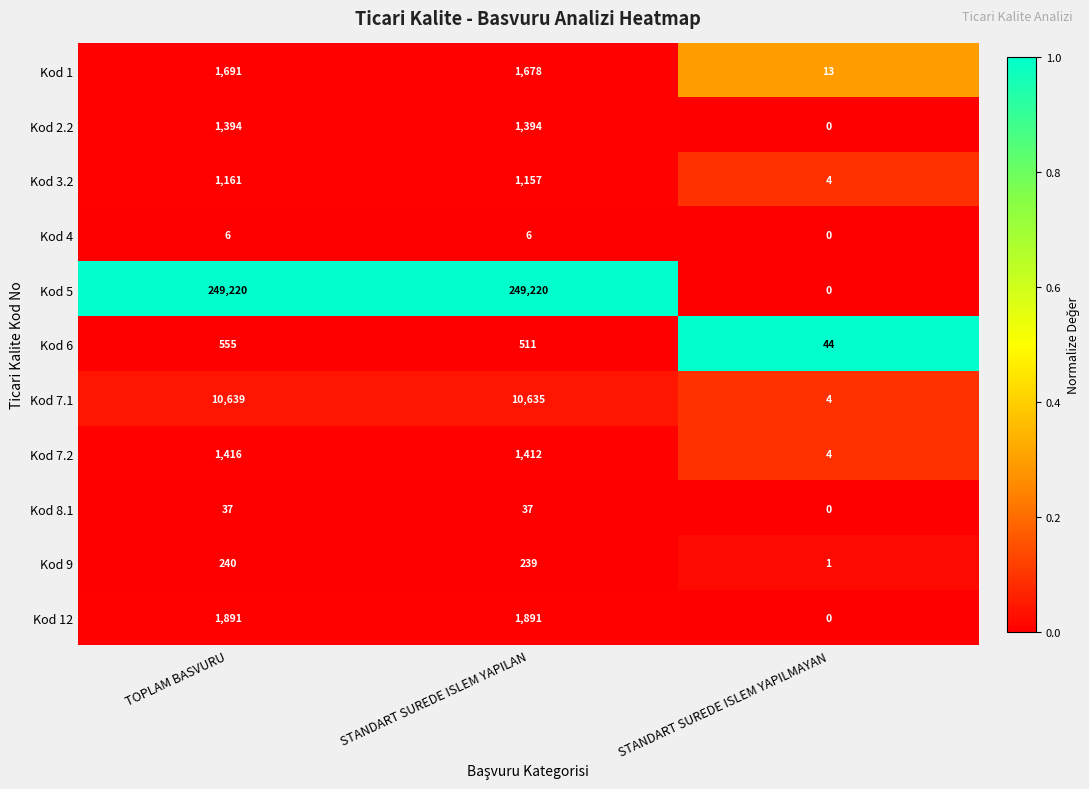

Which category has the highest value in the Kod 1 series?

TOPLAM BASVURU